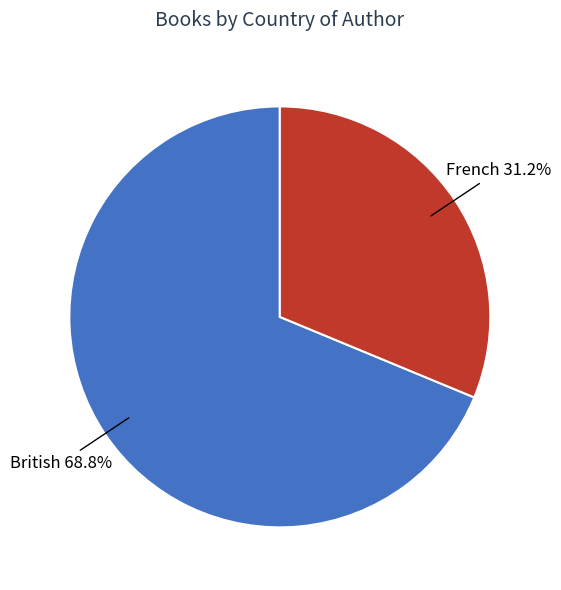

True or false: French accounts for 44% of the total.

False